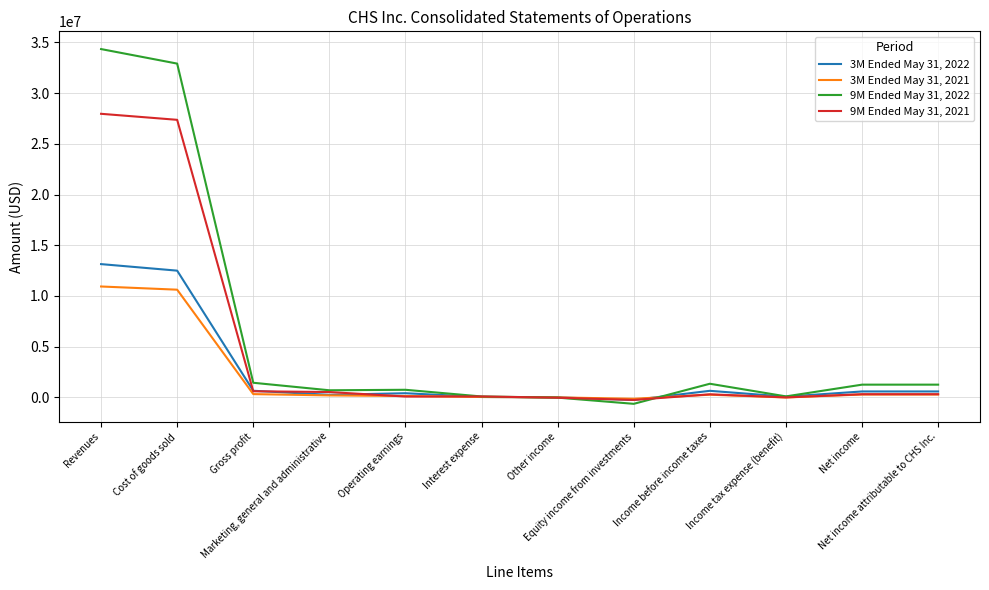

What is the average value of the 3M Ended May 31, 2021 series?

1902692